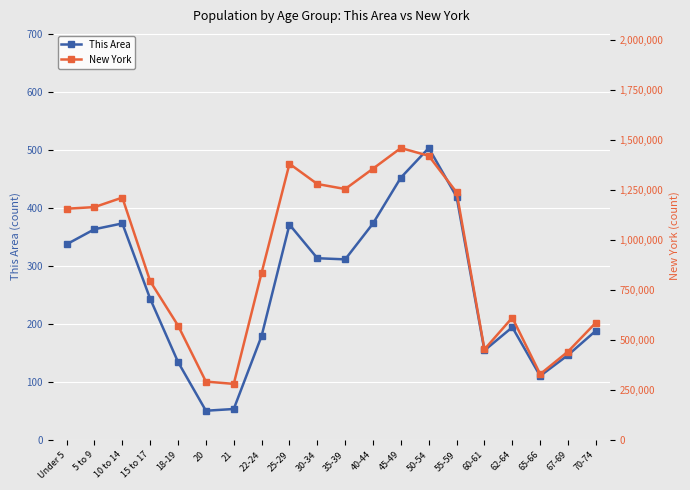

What is the value of the This Area point at the 19th from the left?

147